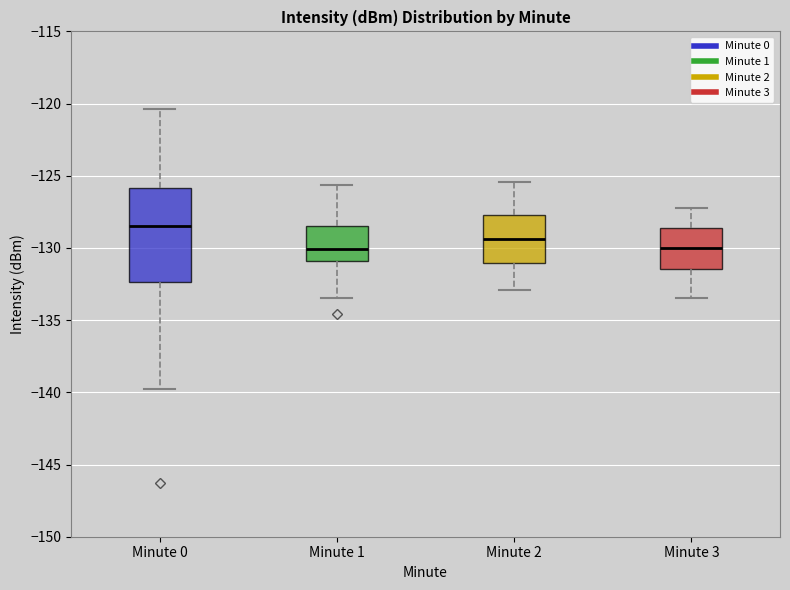

Where does the lower whisker of the box for Minute 0 end on the y-axis? The values are not printed on the chart, so give them approximately, as read against the axis.

-139.5